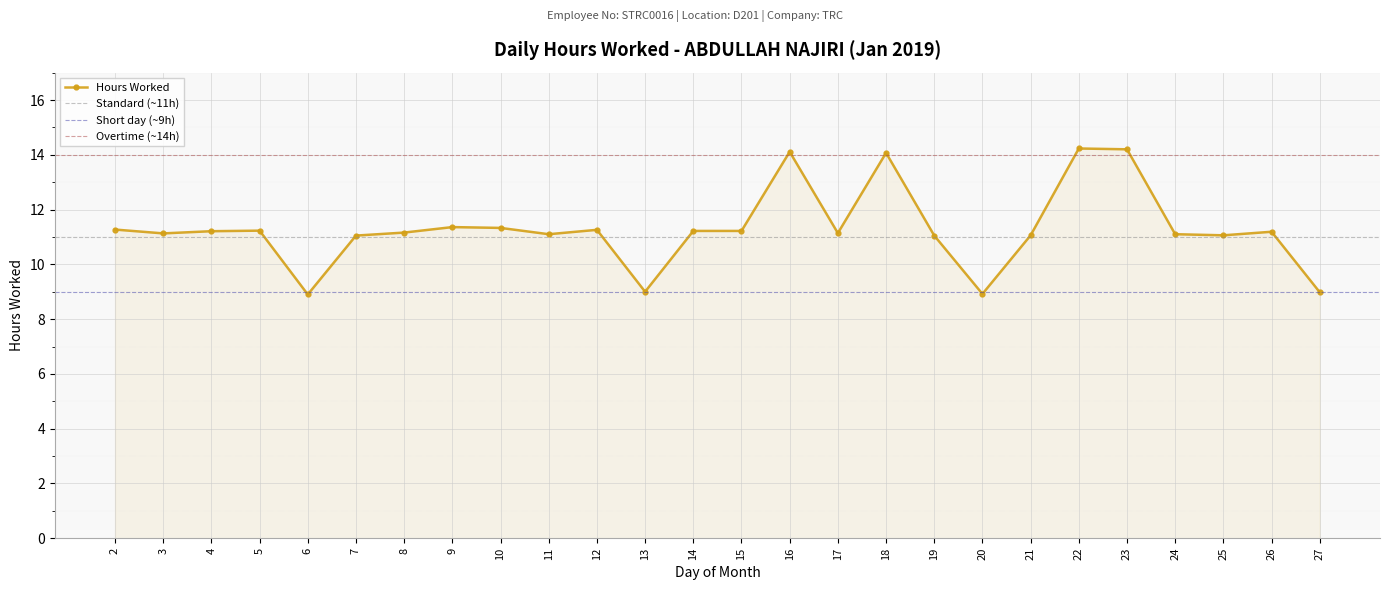

How many points are lower than both their immediate neighbors (excluding endpoints)?

7